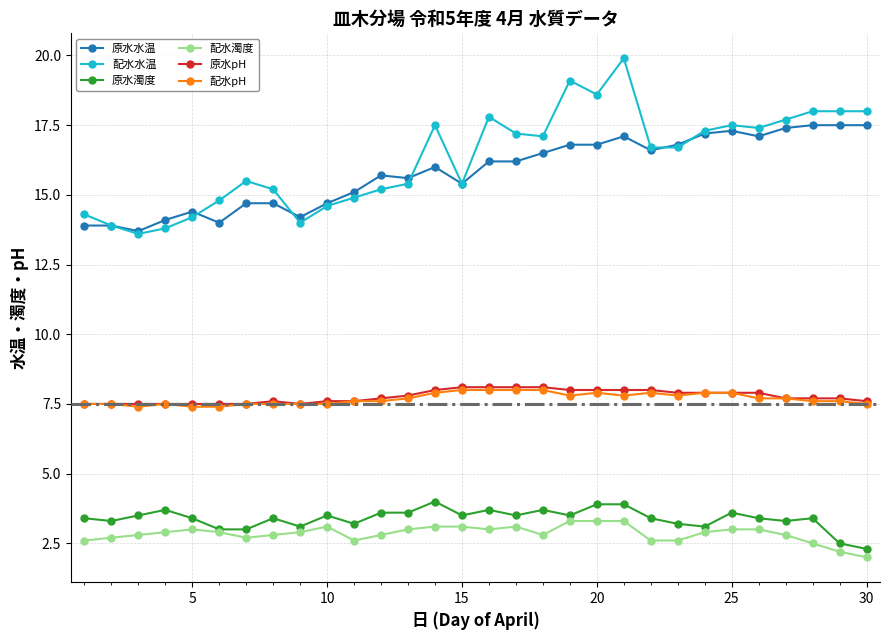

What is the average value of the 配水水温 series?

16.3